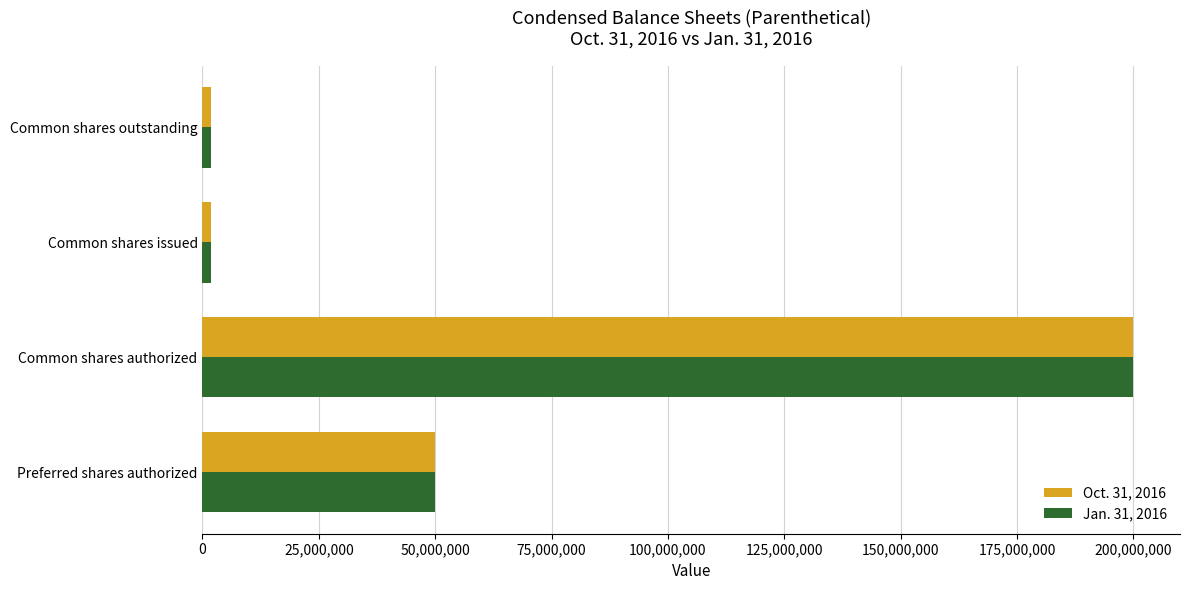

What is the lowest value of the Jan. 31, 2016 series?

1899575